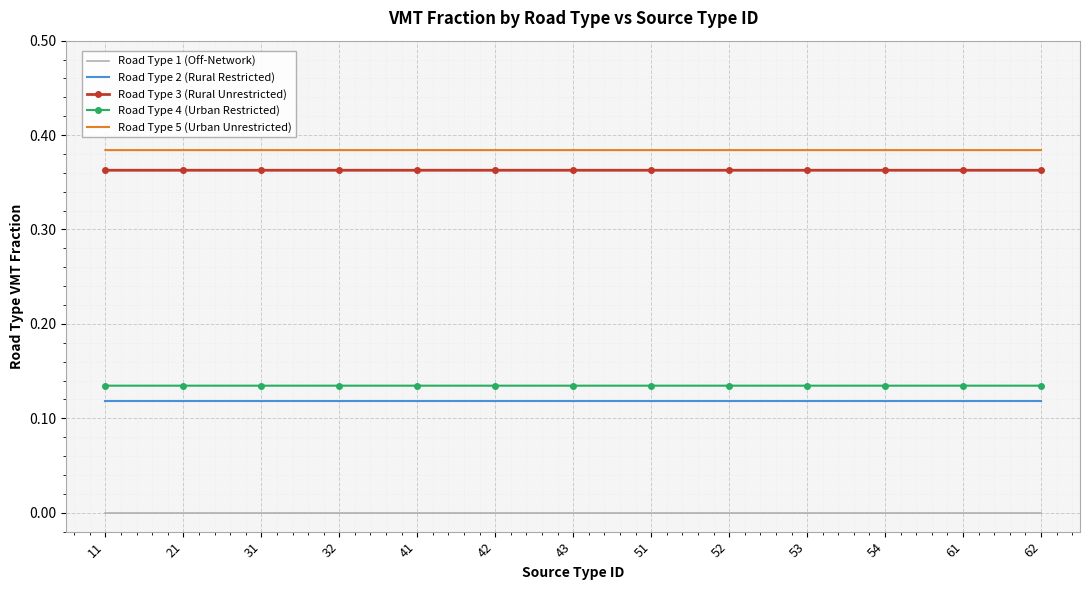

True or false: Road Type 4 (Urban Restricted) and Road Type 1 (Off-Network) cross at least once.

False